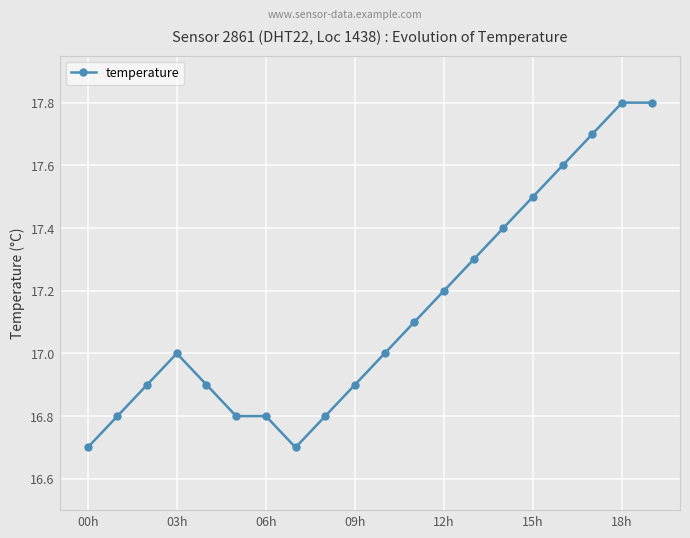

What is the value of the 14th point from the left?

17.3